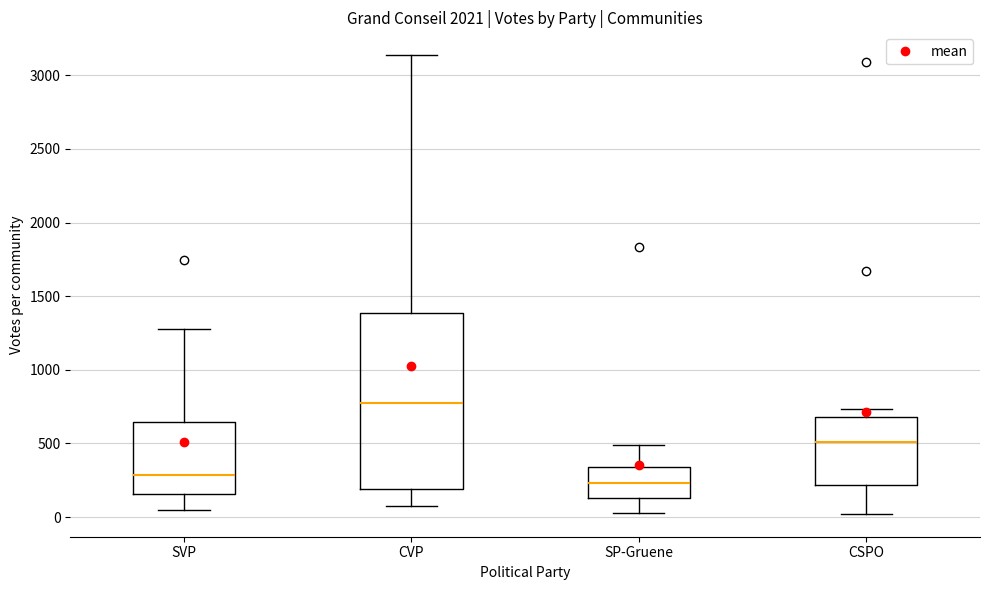

Which box's median line is the lowest?

SP-Gruene